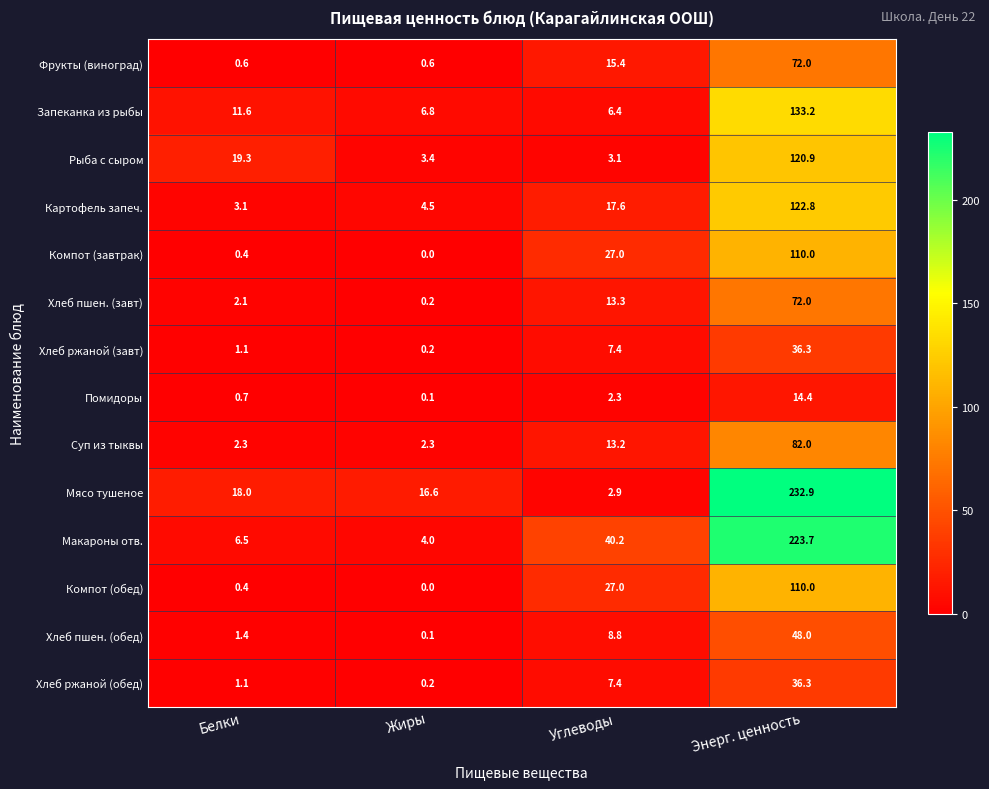

List the labels in order of Запеканка из рыбы value, largest first.

Энерг. ценность, Белки, Жиры, Углеводы